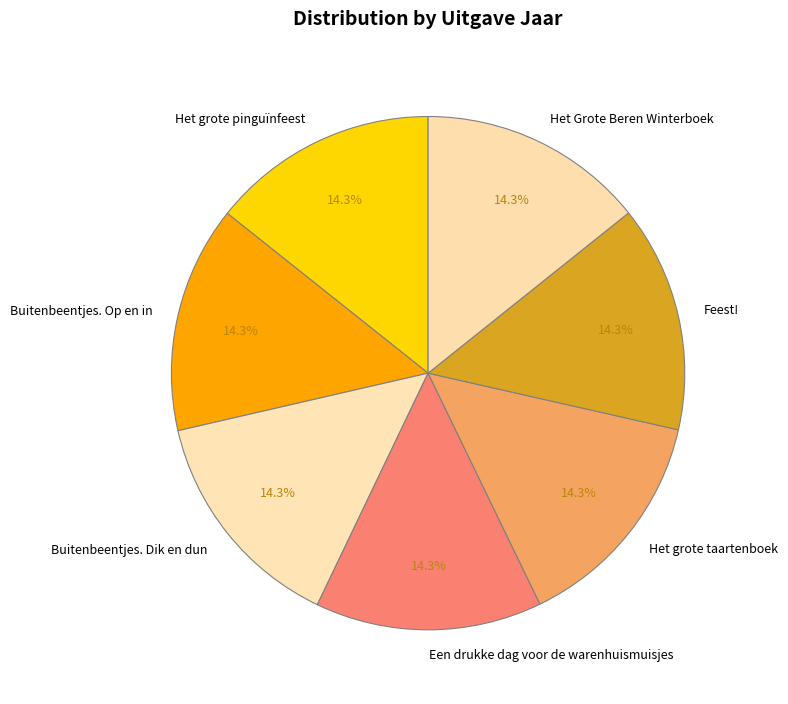

Does Het grote pinguïnfeest account for over 50% of the chart?

No